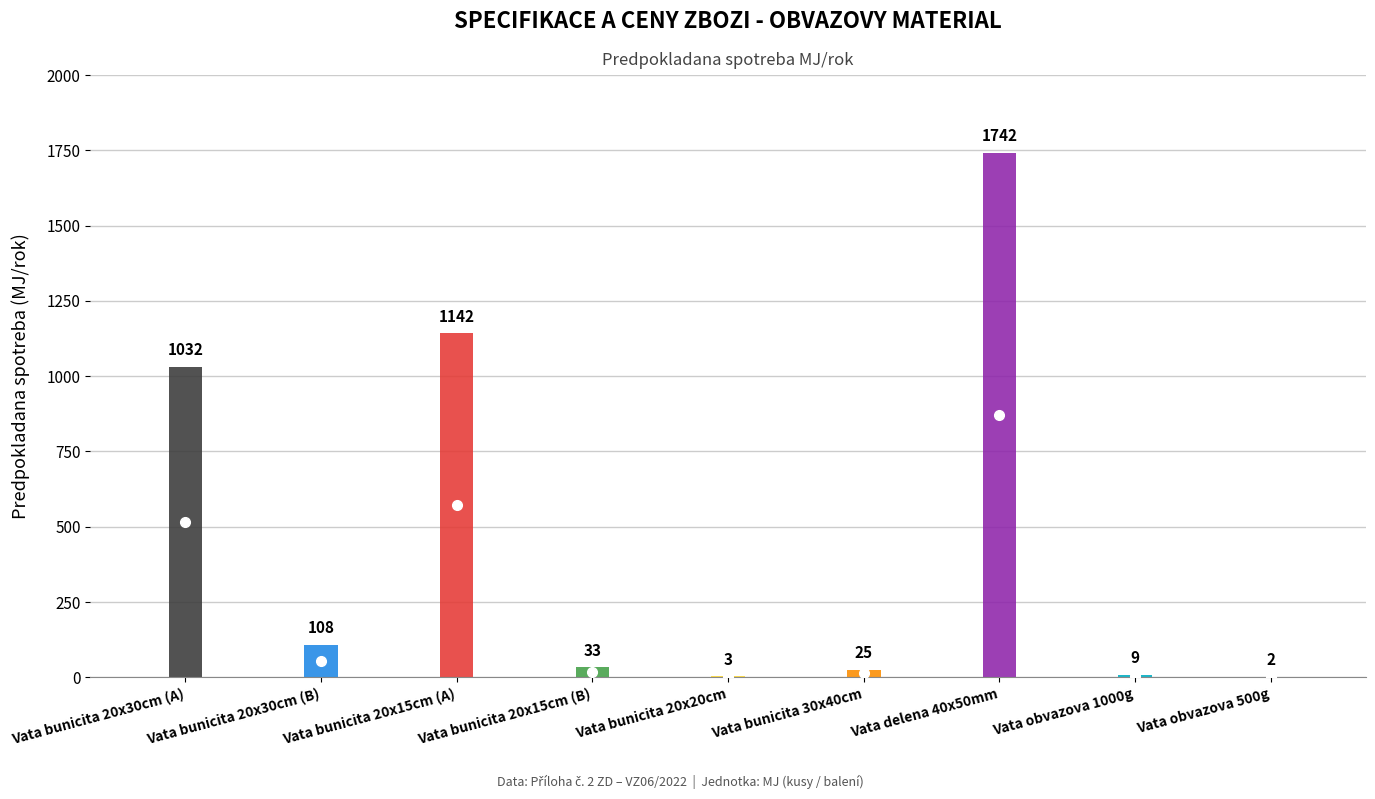

The chart shows a value of 9 at 8.. True or false?

True